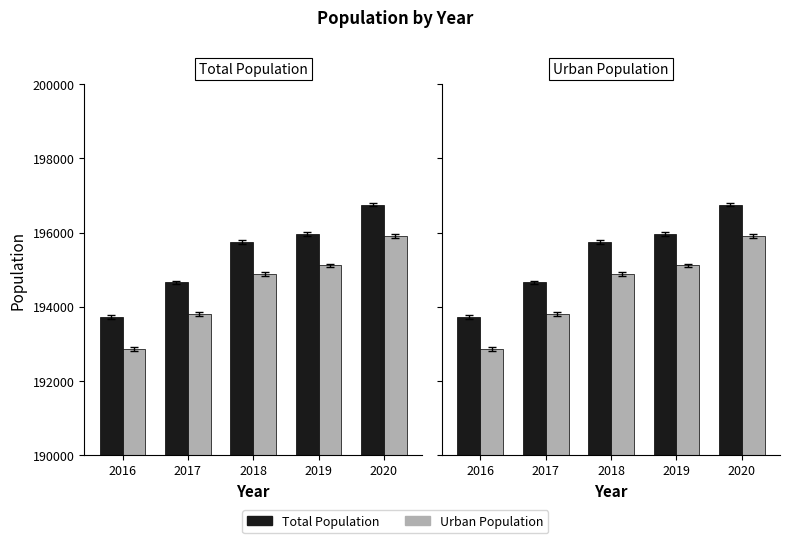

What is the difference between the Total Population values at 2018 and 2017?

1086